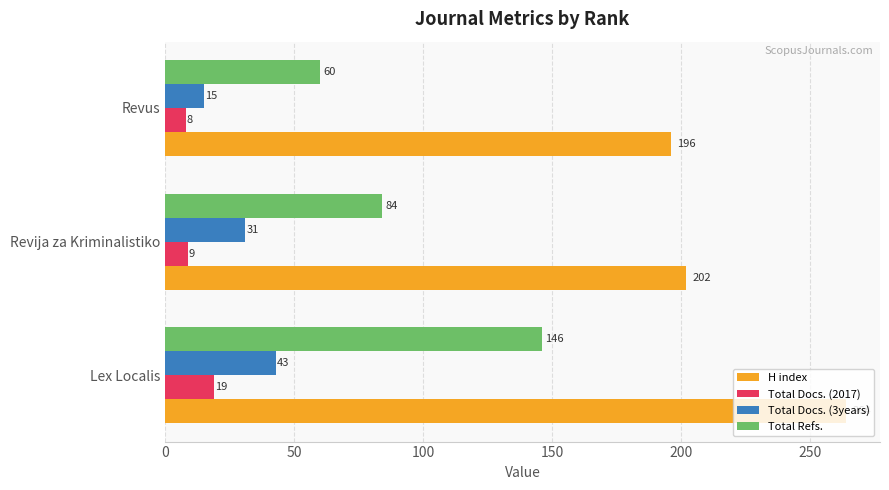

Rank the series at Revus from highest to lowest value.

H index, Total Refs., Total Docs. (3years), Total Docs. (2017)